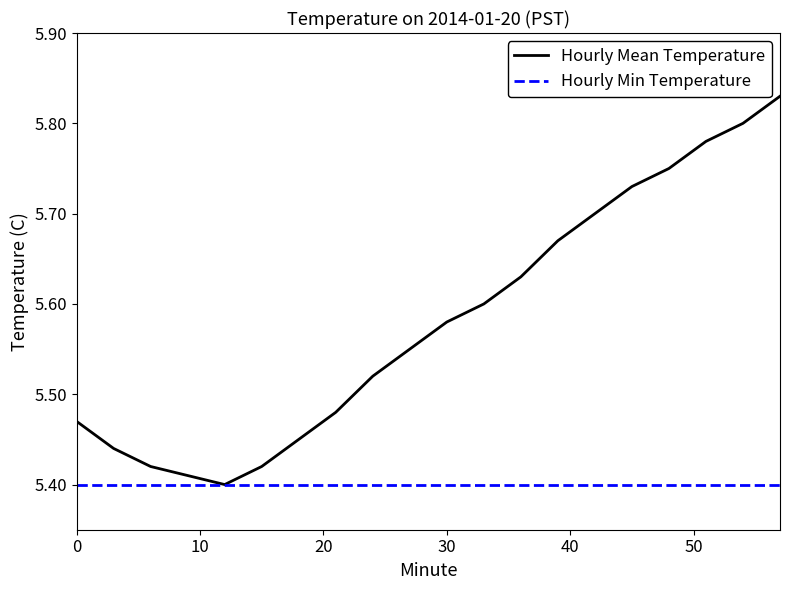

Which series has the largest range (max minus min)?

Hourly Mean Temperature